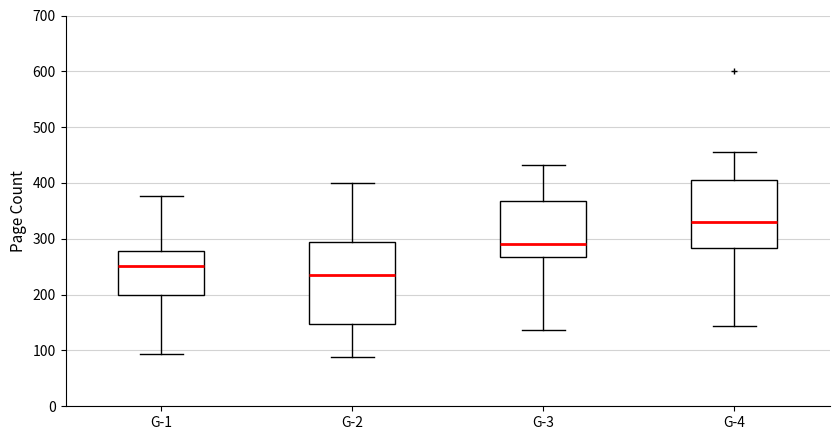

Which box's median line is the highest?

G-4